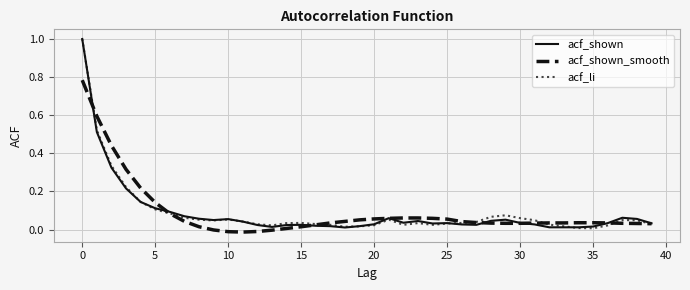

True or false: acf_shown has more than 2 points higher than both neighbors.

True